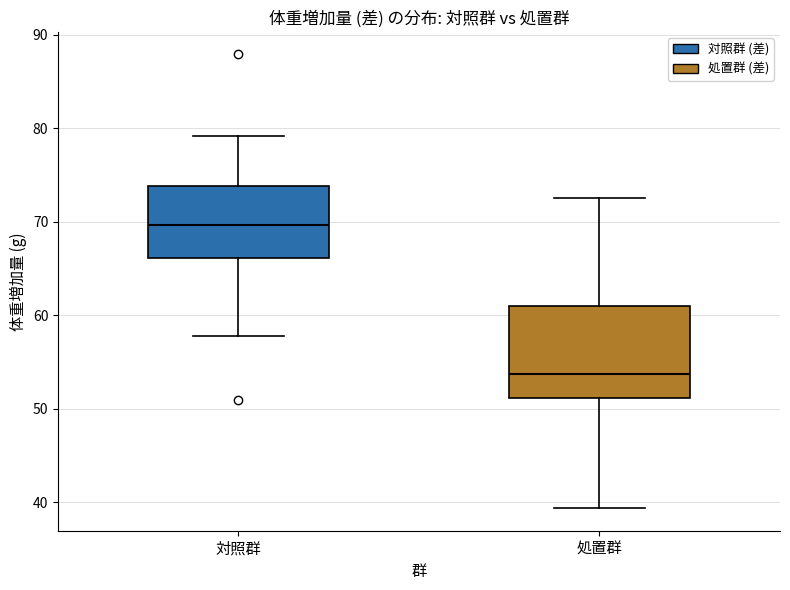

Which box's median line is the highest?

対照群